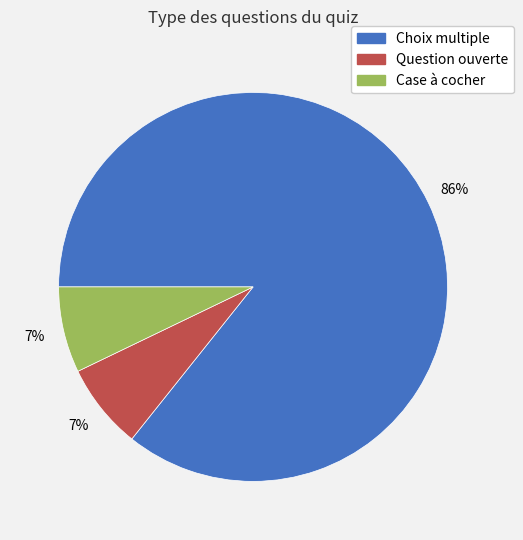

What is the ratio of the value at Case à cocher to the value at Choix multiple?

0.1